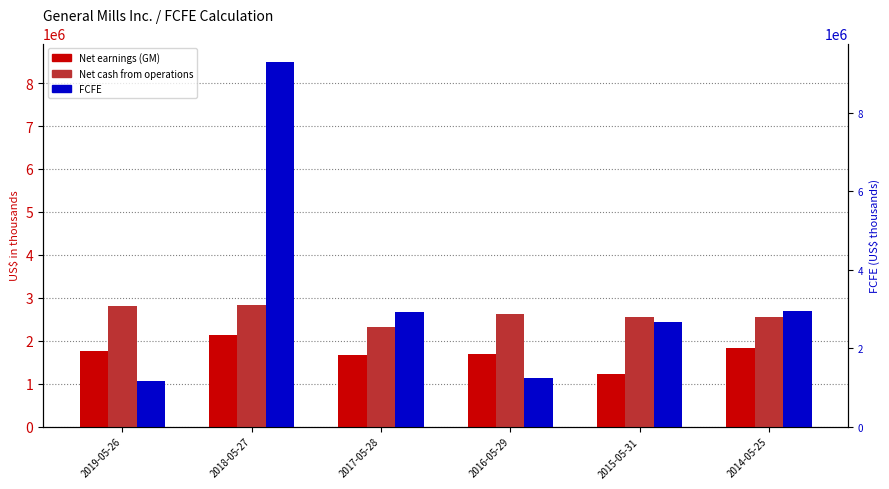

What is the label of the 4th bar from the left?

2016-05-29